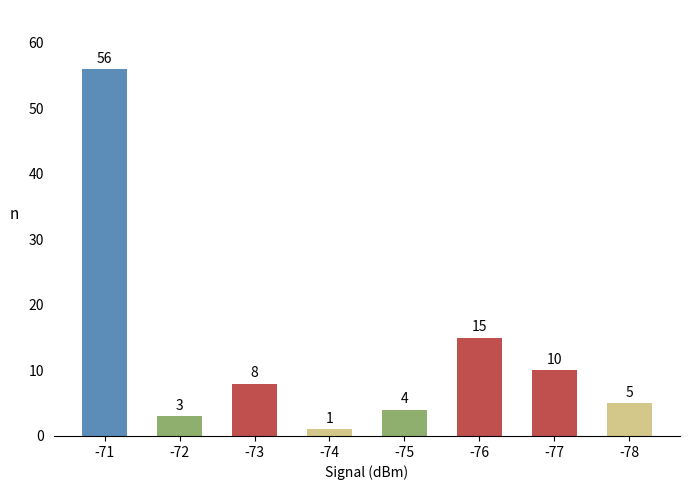

What is the maximum value shown in the chart?

56